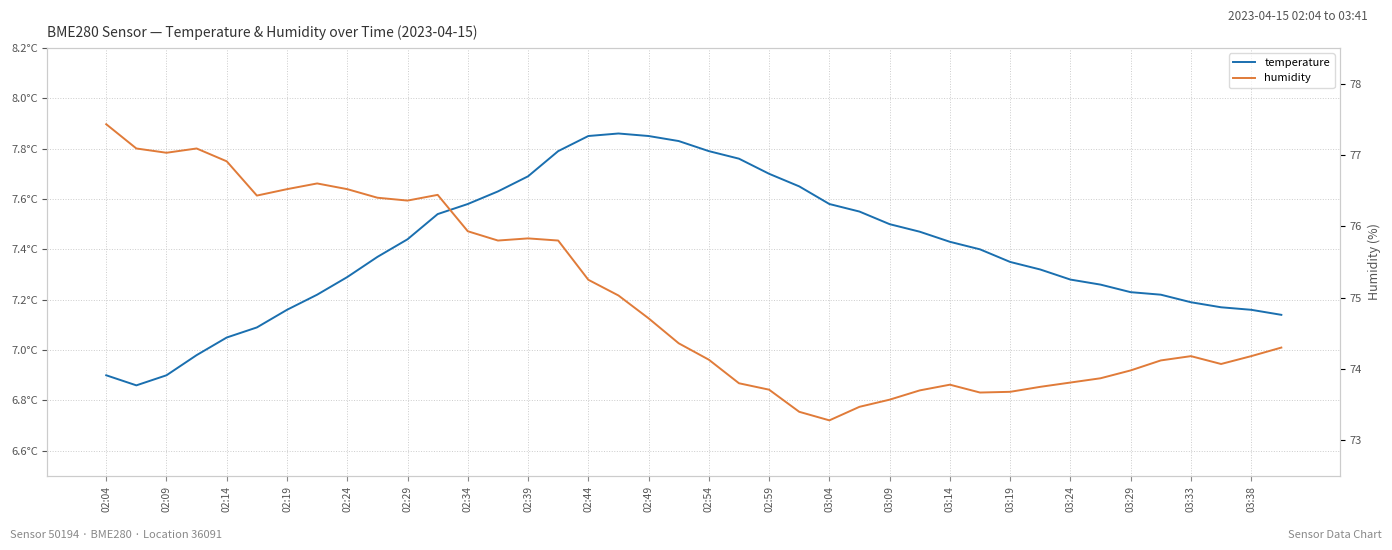

What is the difference between the maximum and minimum values in the temperature series?

1.0